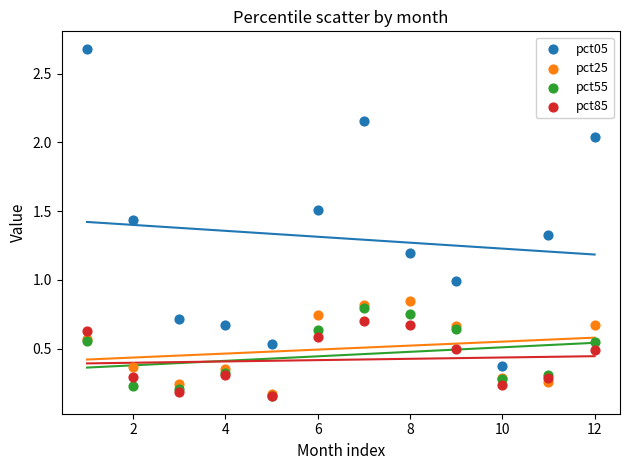

What are all the series names shown in the legend?

pct05, pct25, pct55, pct85